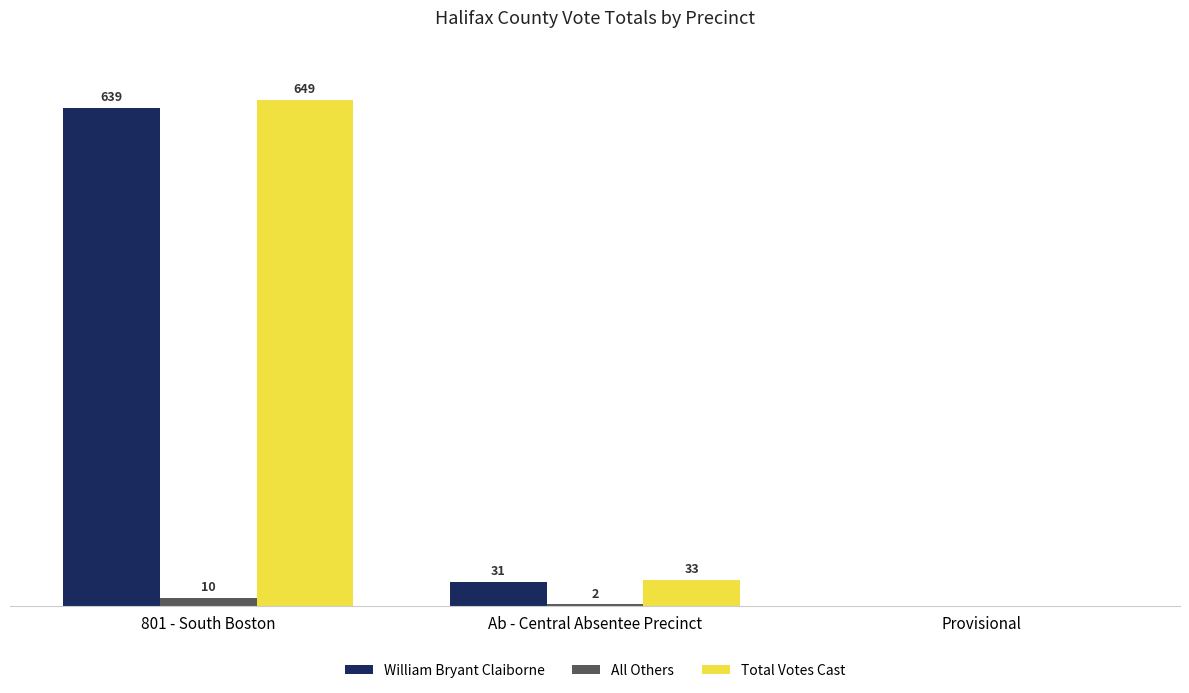

At which label is All Others closest to 5?

Ab - Central Absentee Precinct